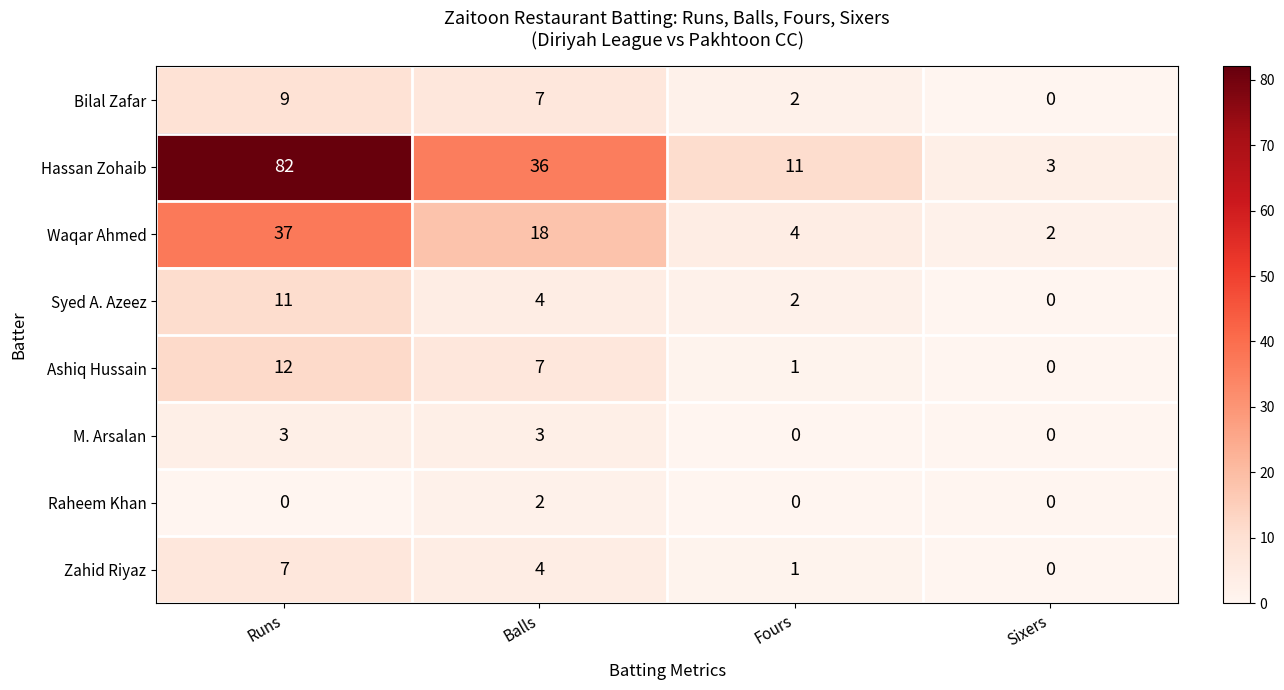

How many series are shown in this chart?

8